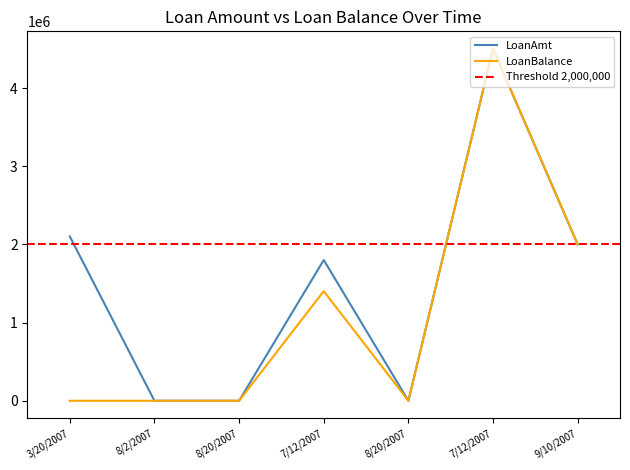

What is the average value of the LoanAmt series?

1486000